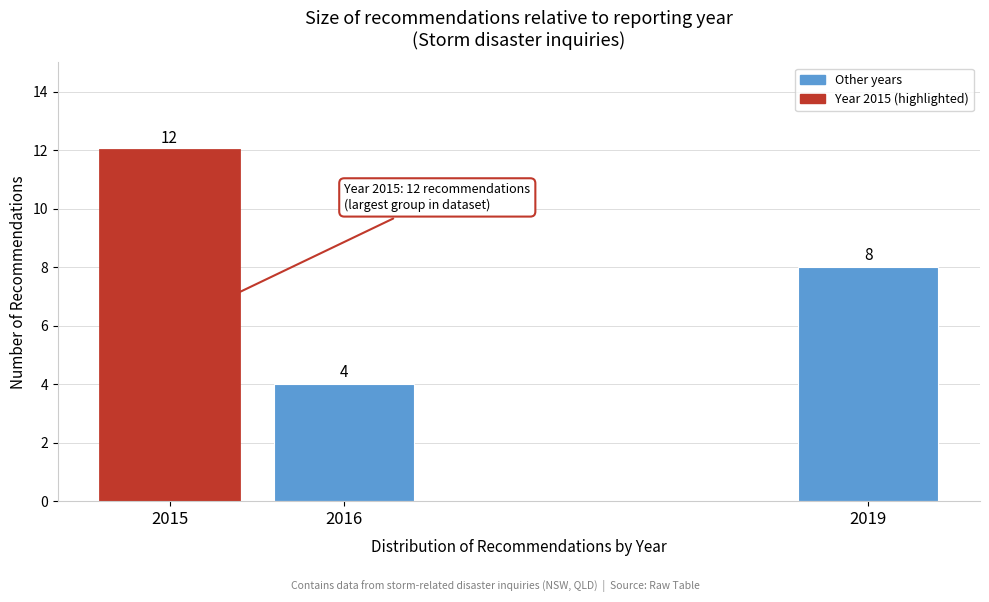

Reading right to left, list all the values displayed in this chart.

2019=8	2016=4	2015=12